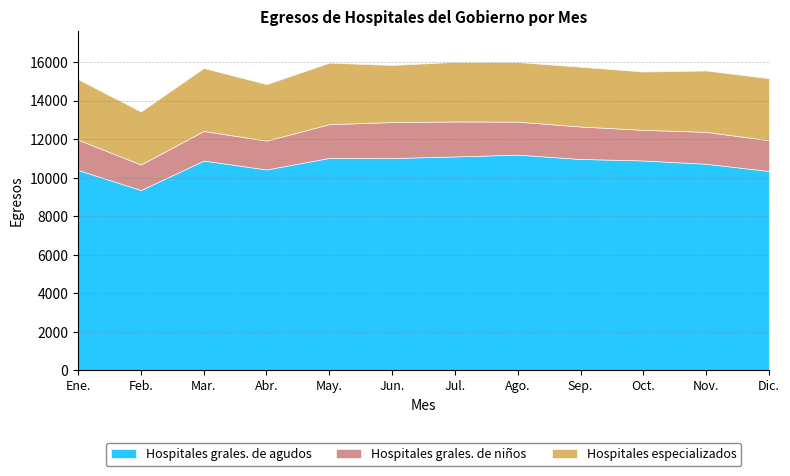

How many lines are shown in the chart?

3